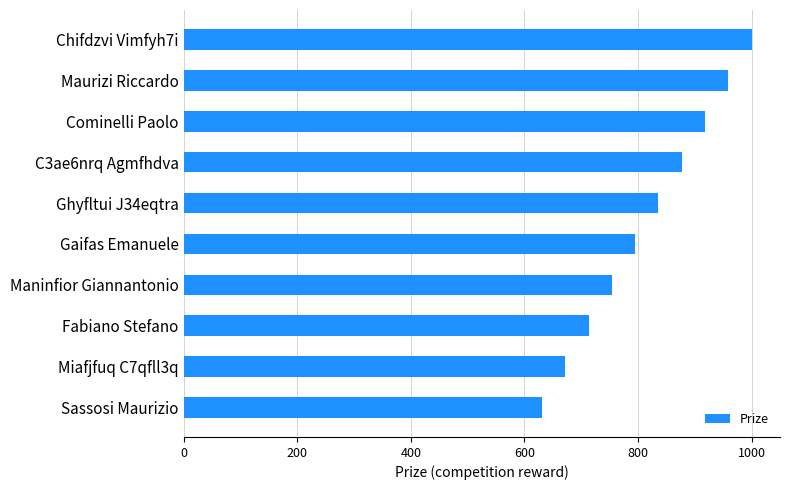

The chart shows a value of 515 at Maninfior Giannantonio. True or false?

False